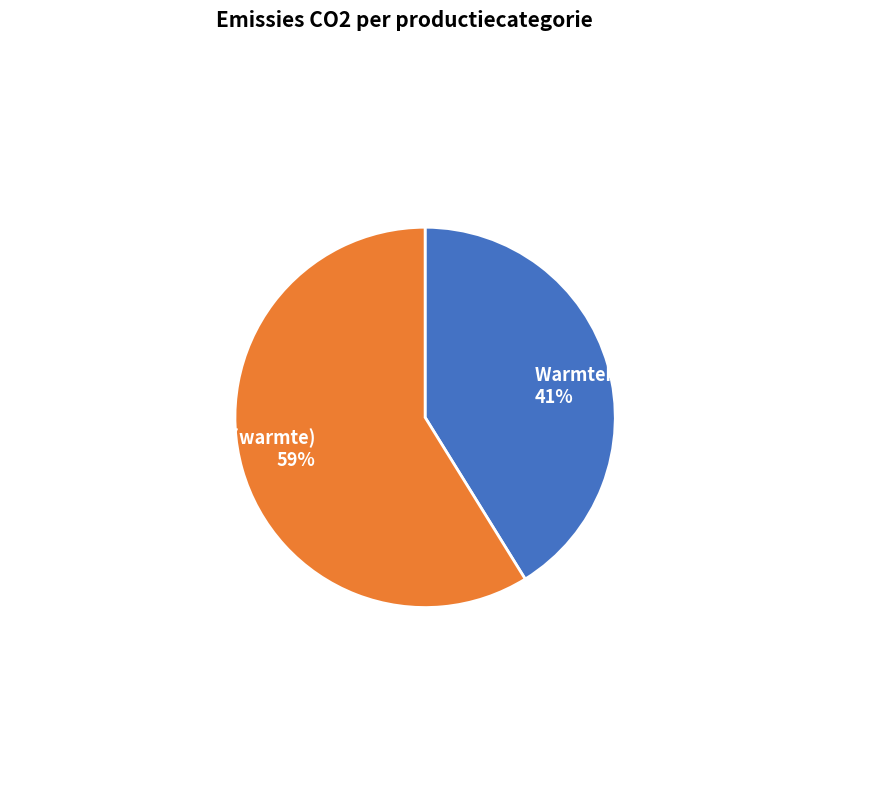

Which has a higher value, Warmtekrachtkoppeling (warmte) or Warmtekrachtkoppeling (elektriciteit)?

Warmtekrachtkoppeling (warmte)